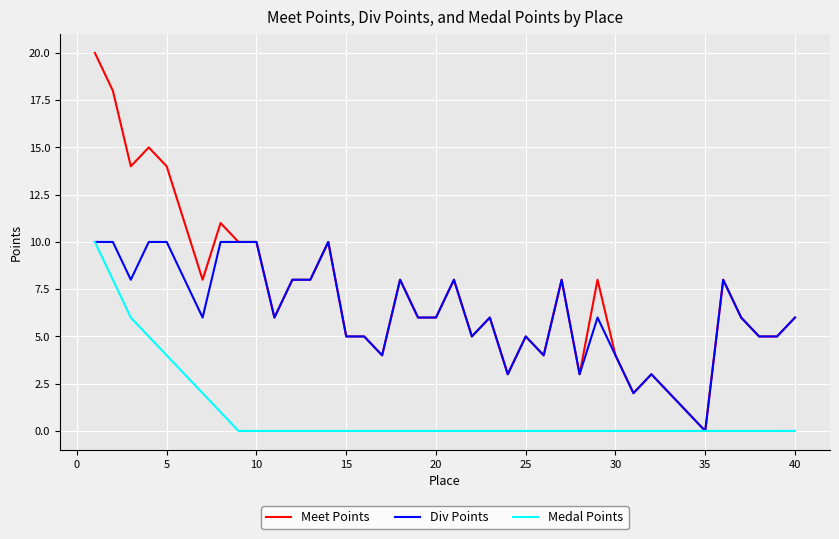

Count the Medal Points values in the range 0 to 1.

33